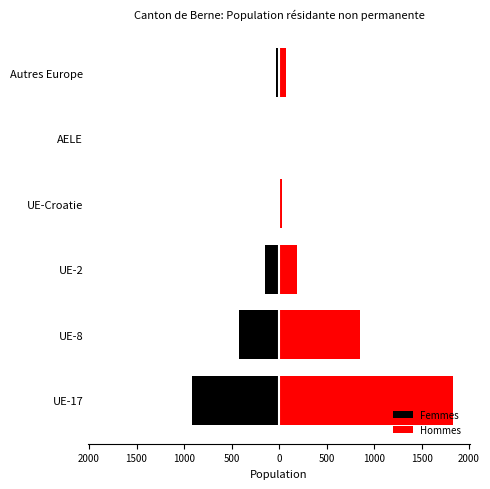

What is the average value of the Femmes series?

-254